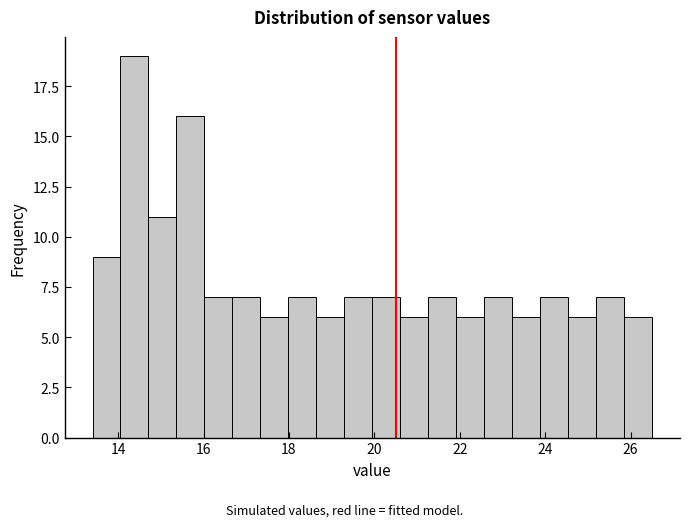

Read against the x-axis, roughly where is the centre of the tallest bar?

14.4